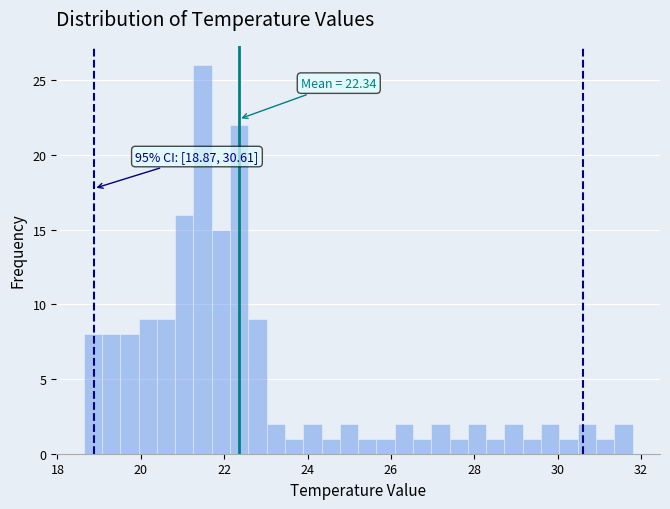

Around what value on the x-axis is the tallest bar? Give the approximate position of its centre, as read against the axis.

21.4